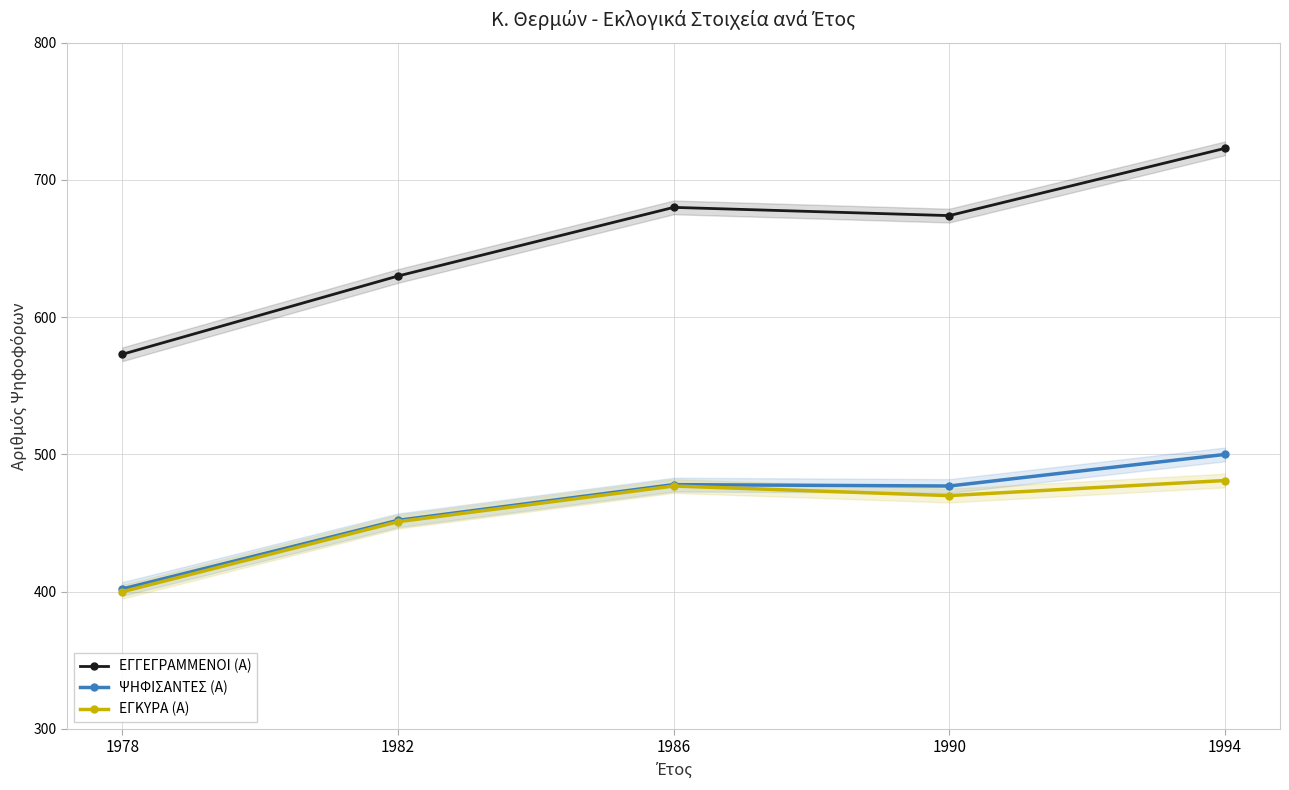

True or false: ΨΗΦΙΣΑΝΤΕΣ (Α) has a value of 251 at 1978.

False